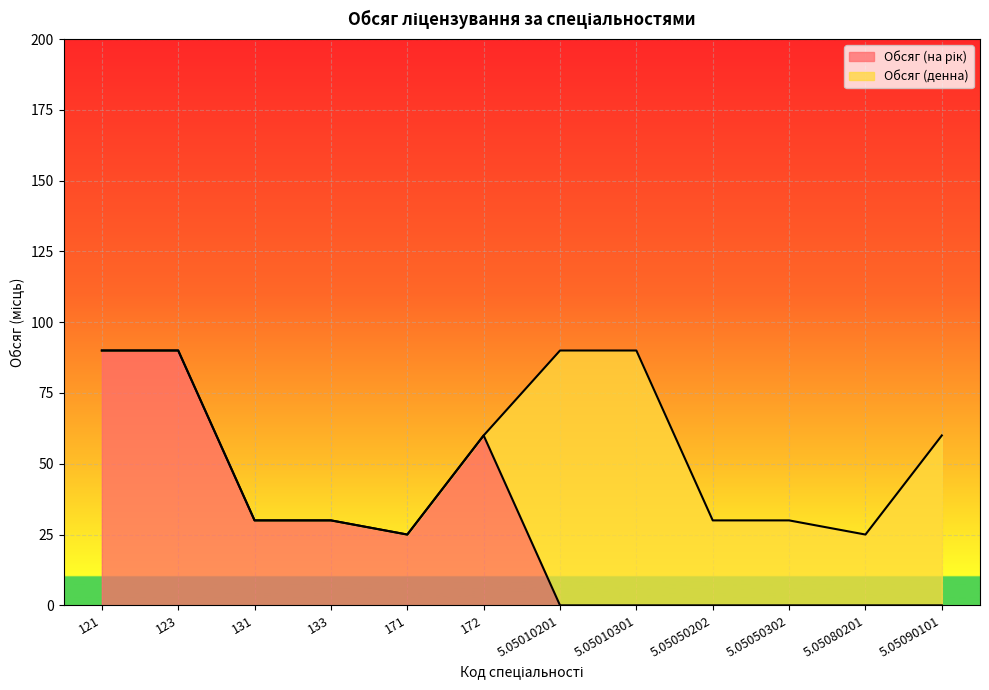

How many points are higher than both their immediate neighbors (excluding endpoints)?

1